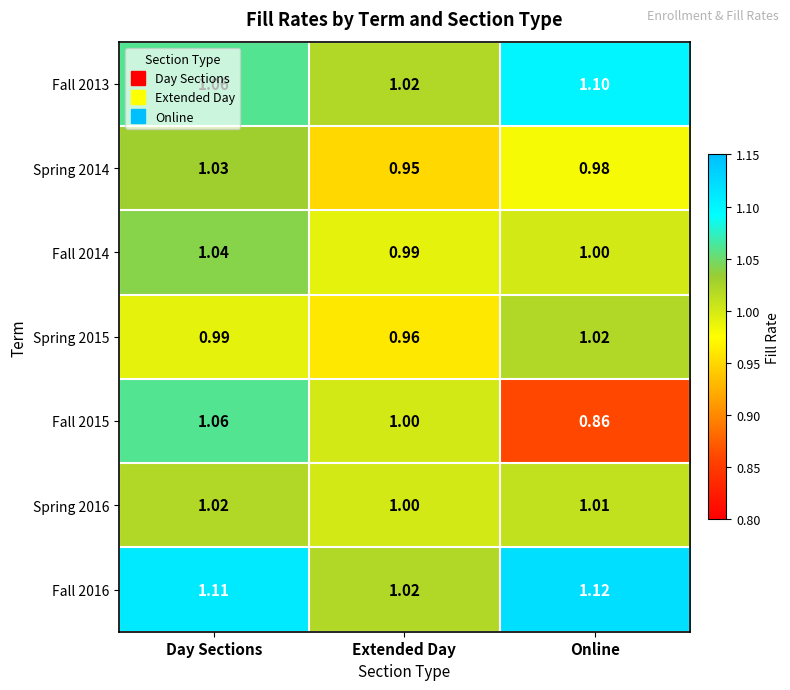

Which category has the lowest value in the Fall 2015 series?

Online